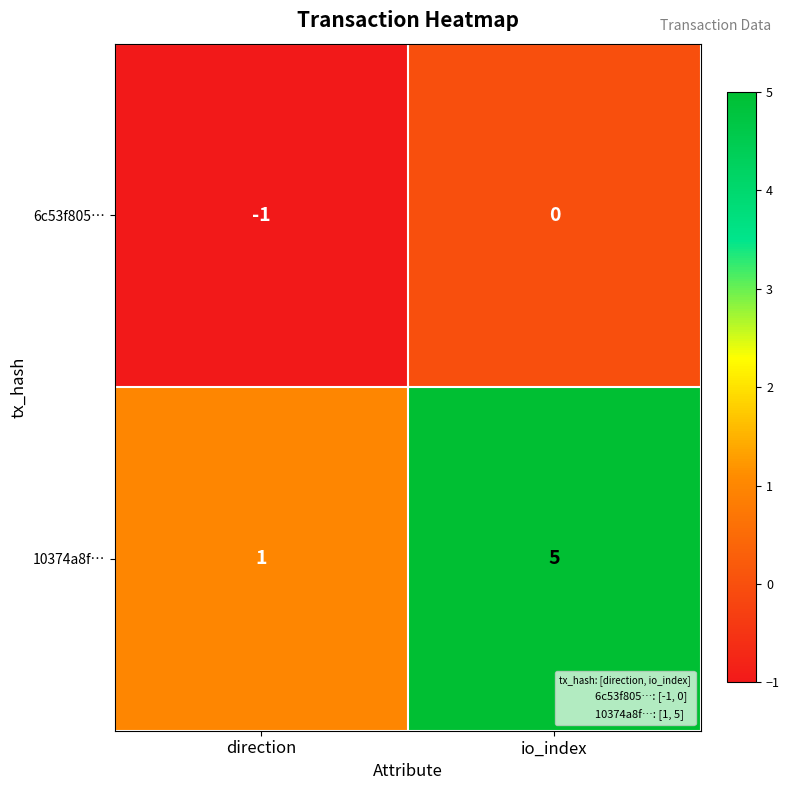

How many series are shown in this chart?

2